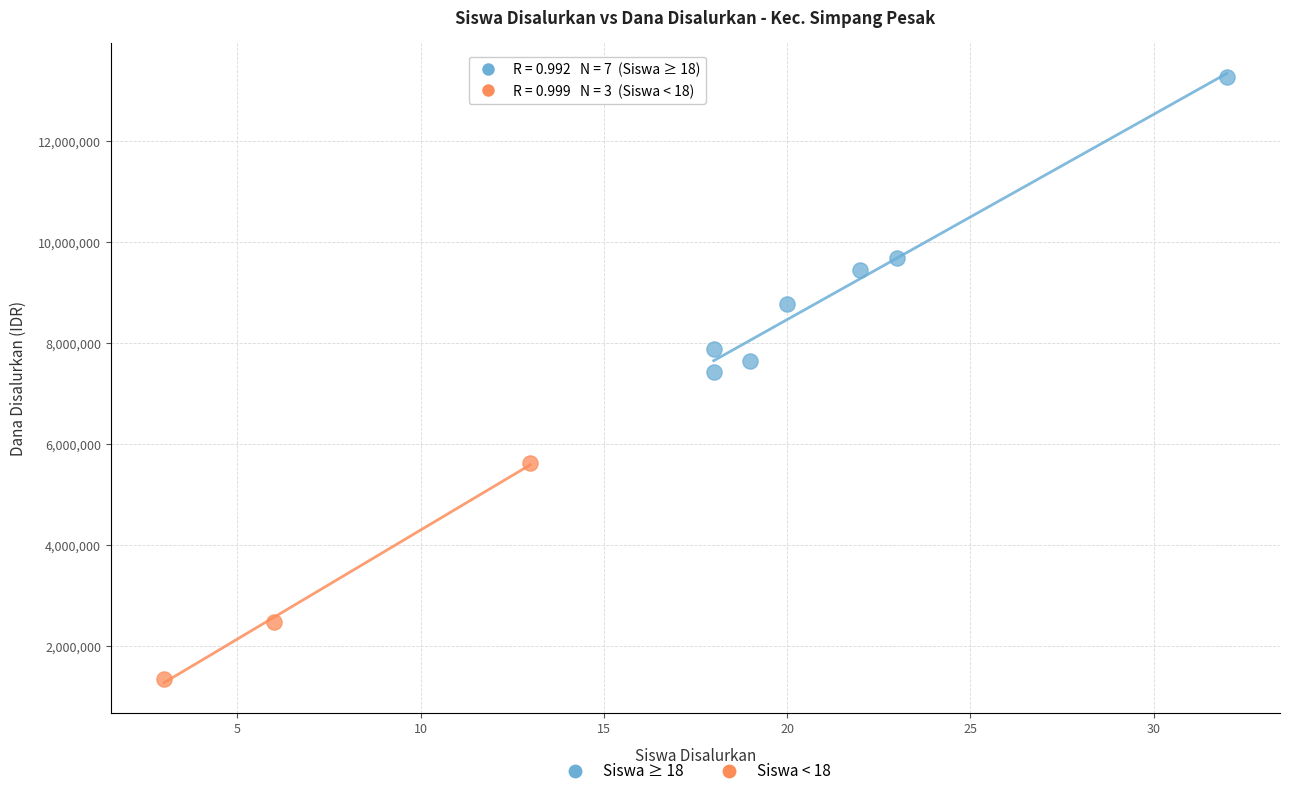

Which series contains the highest Y value?

Siswa ≥ 18